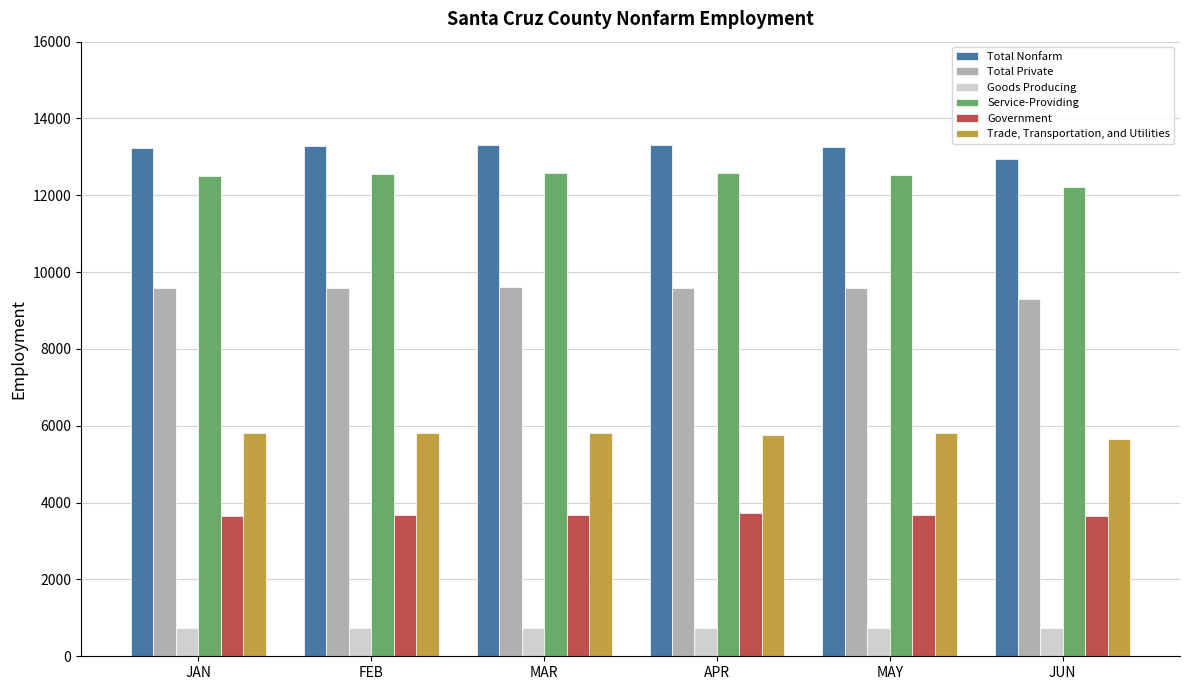

What is the smallest value displayed?

725